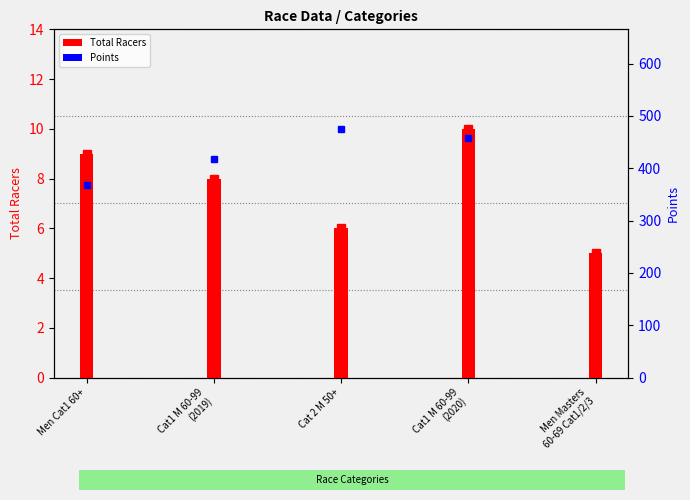

What is the value of the 5th bar from the left?

5